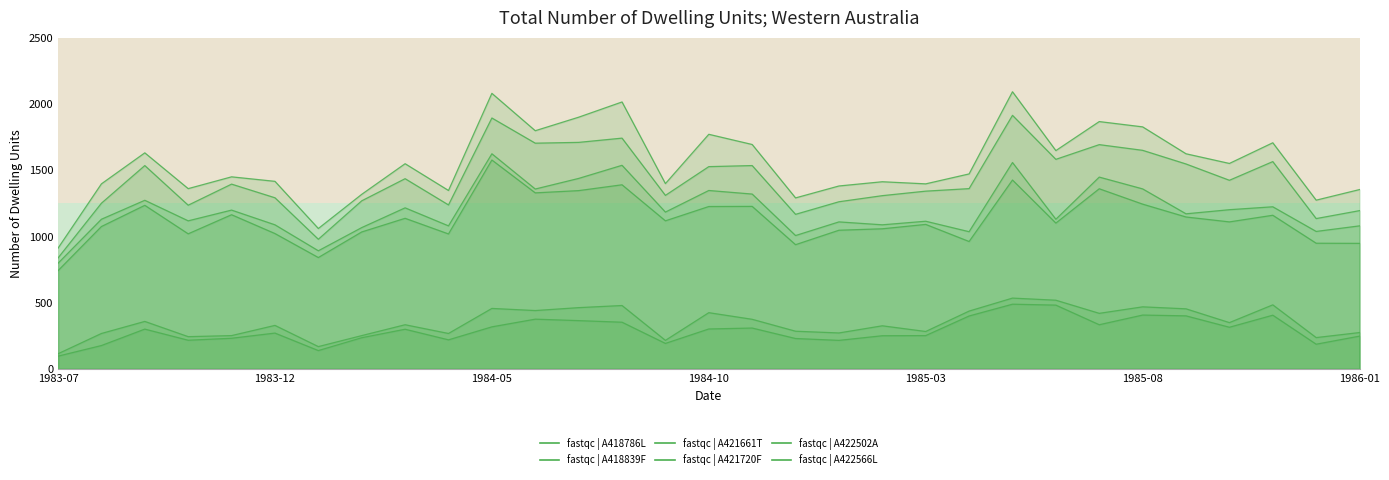

True or false: A418839F has a value of 1346 at 1984-10.

True